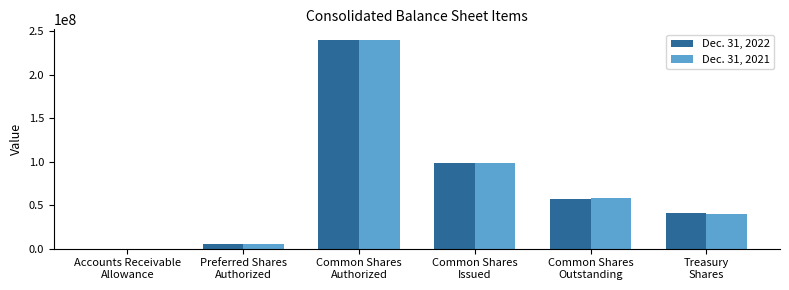

What is the greatest value displayed?

240000000